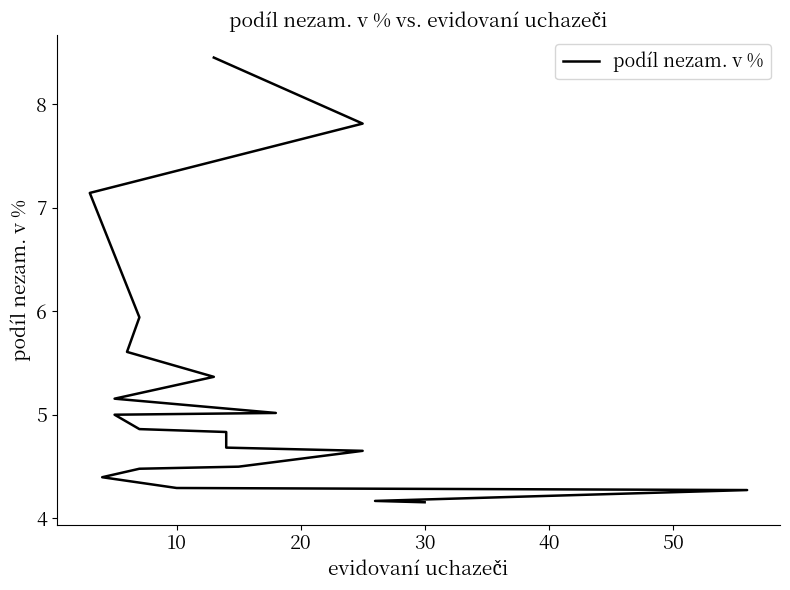

What is the maximum value shown in the chart?

8.5